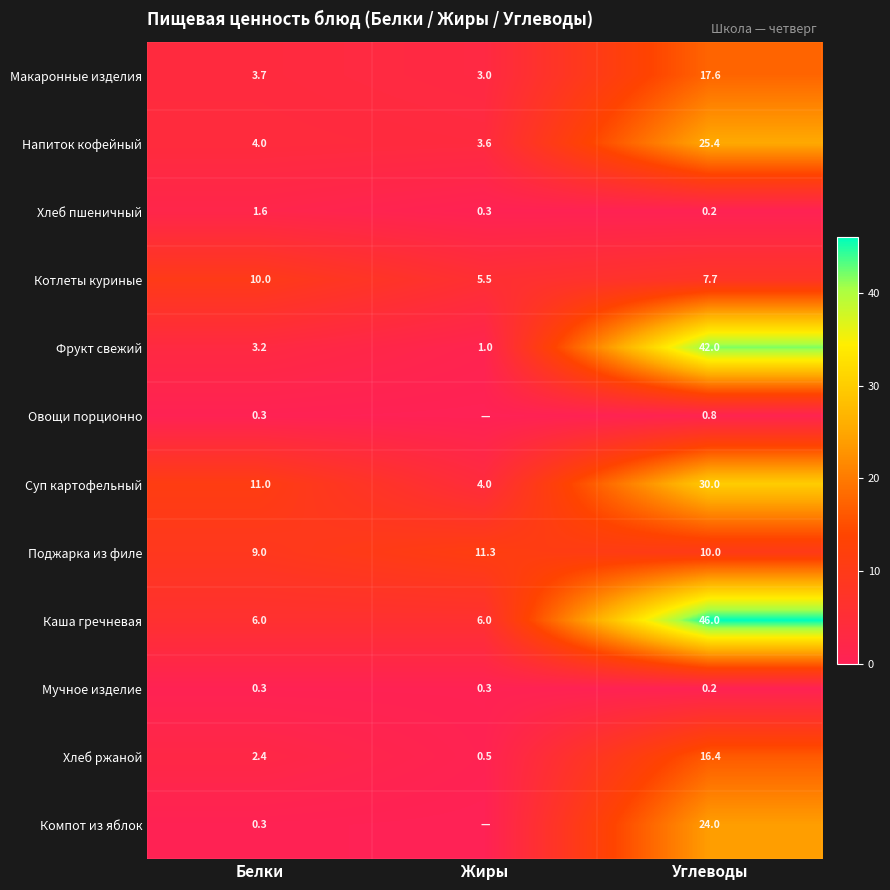

What is the highest value of the Мучное изделие series?

0.3